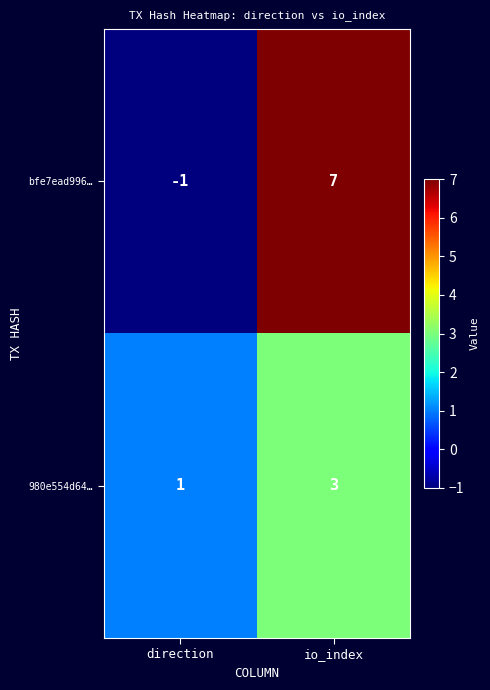

At which category is the sum across all series the highest?

io_index